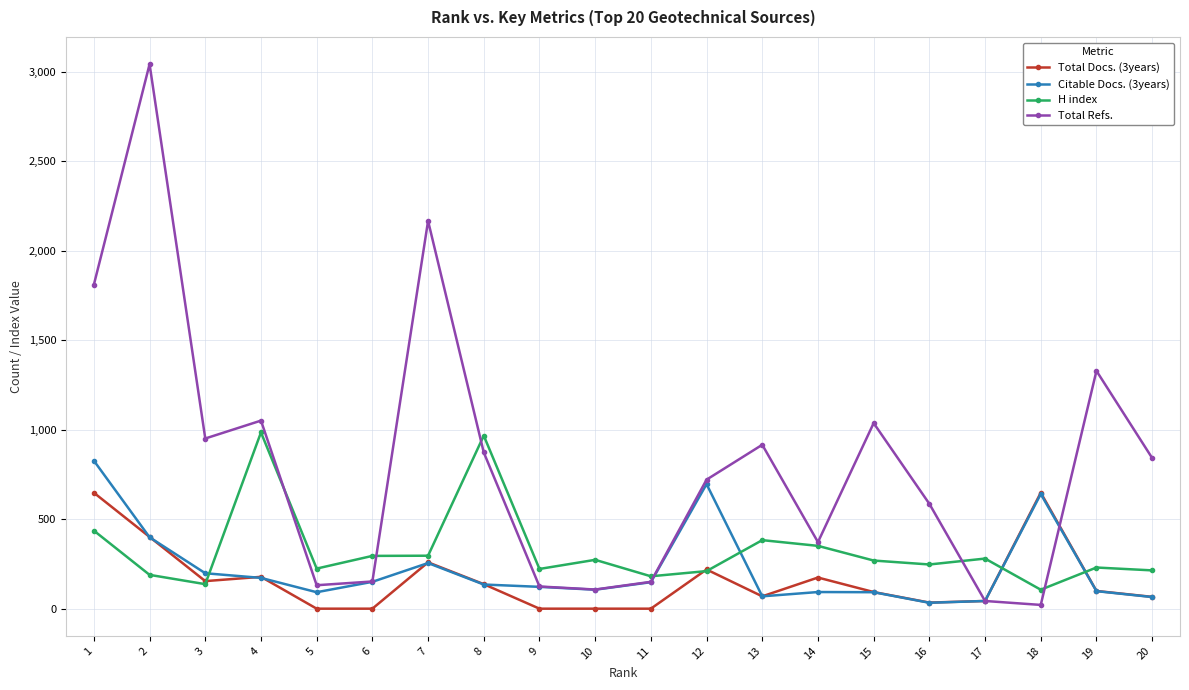

Where is the first local minimum for H index?

3